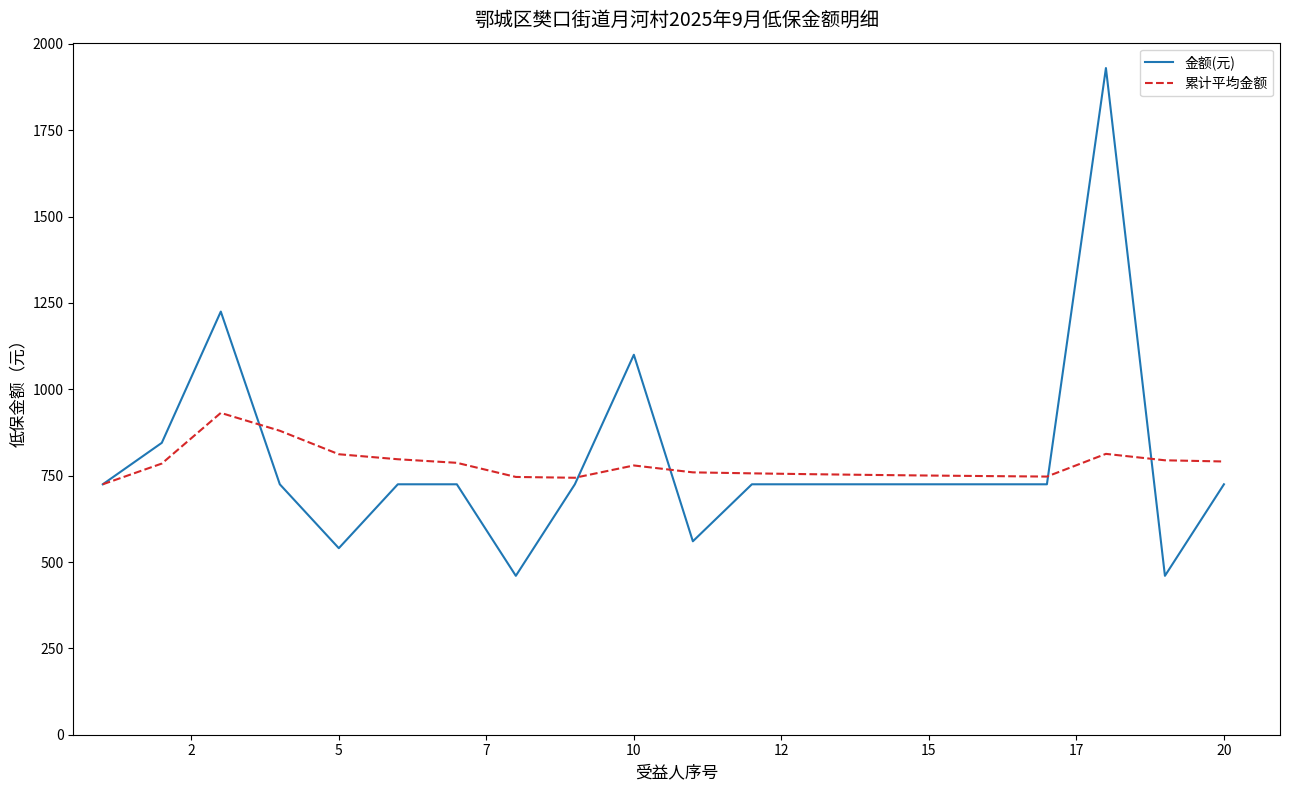

Rank the series by their maximum value, from highest to lowest.

金额(元), 累计平均金额